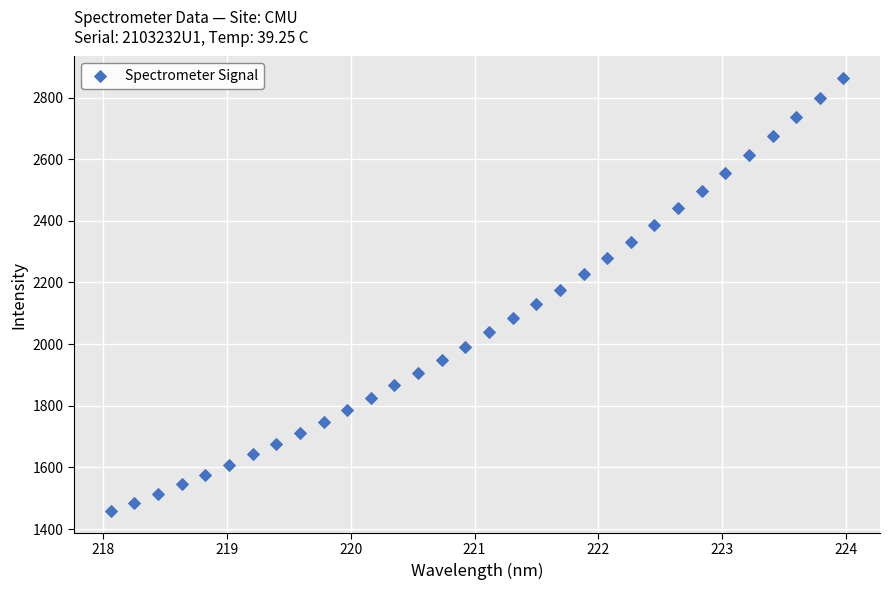

What is the range of X values (max minus min)?

5.9